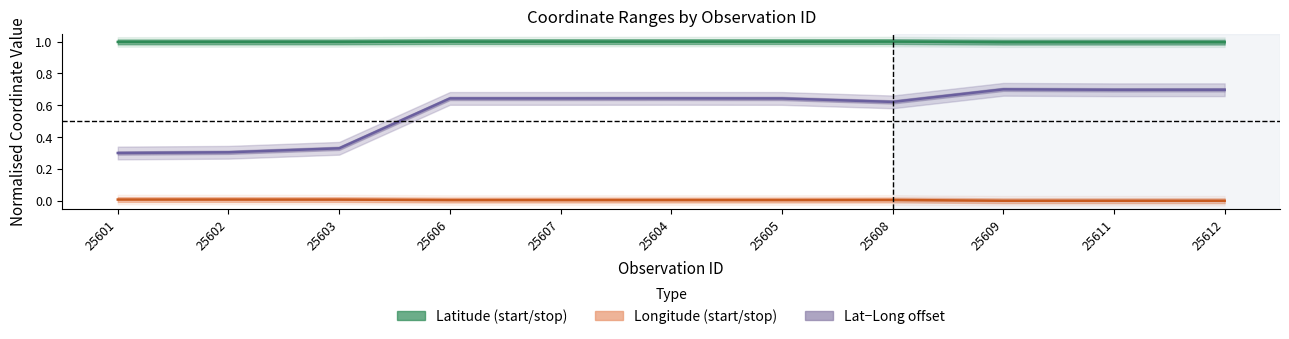

At 25609, list the series in order from largest to smallest.

Latitude (start/stop), Lat−Long offset, Longitude (start/stop)